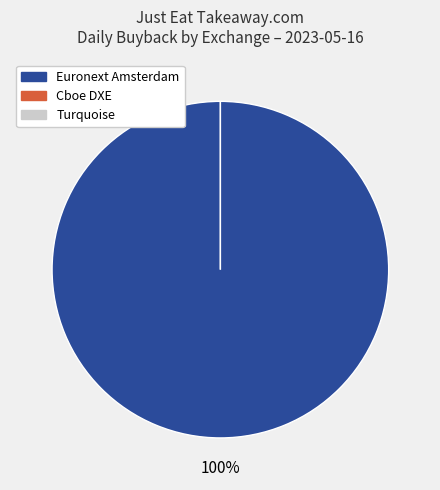

What is the total percentage of Euronext Amsterdam and Turquoise?

100.0%